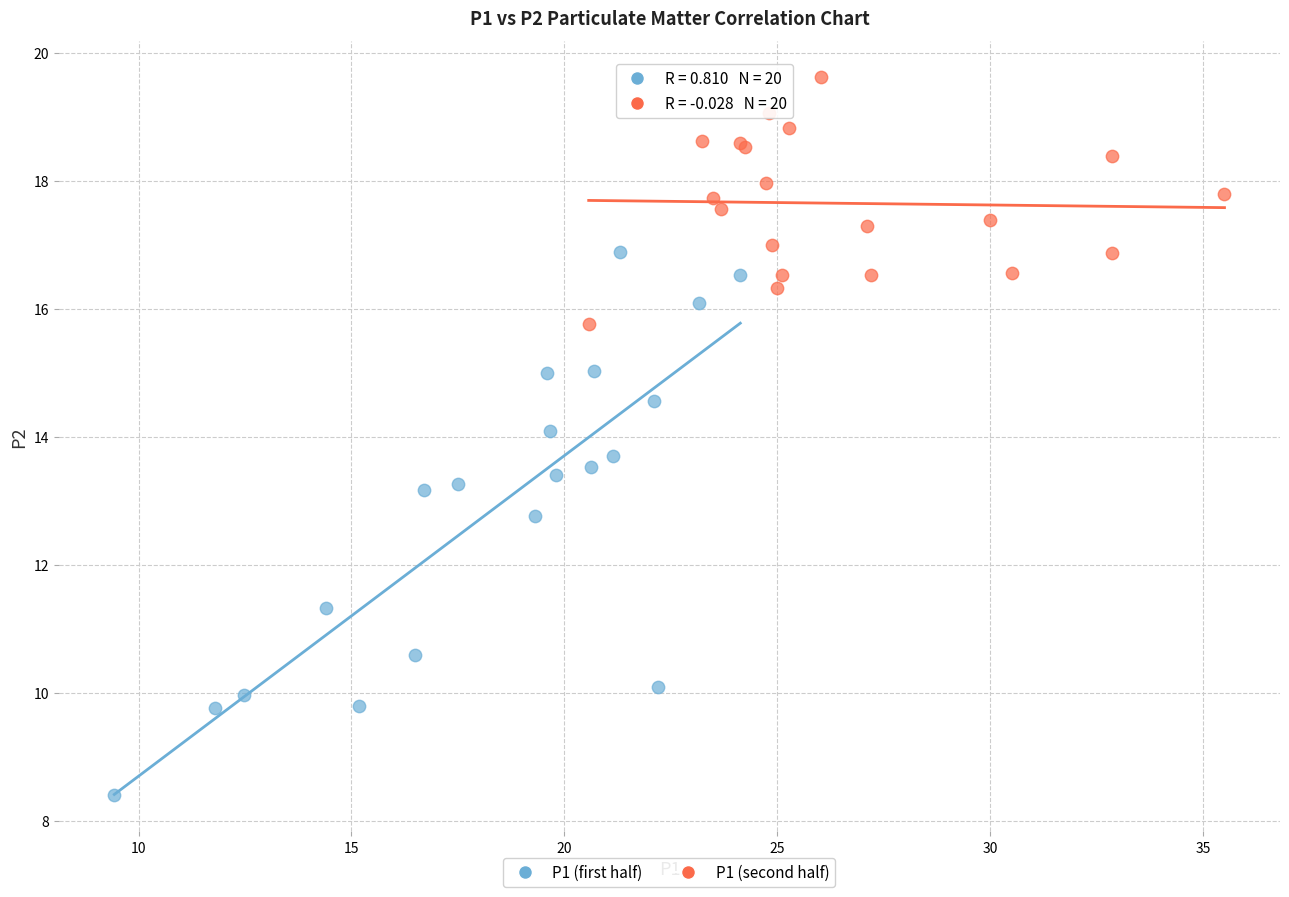

What are all the series names shown in the legend?

P1 (first half), P1 (second half)